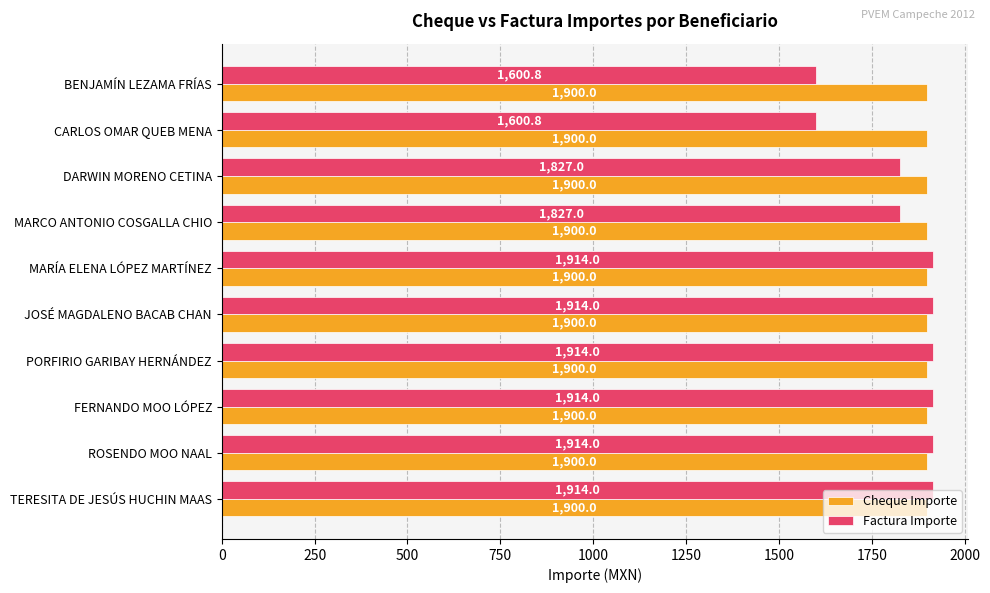

Is it true that Factura Importe equals 1914.0 at FERNANDO MOO LÓPEZ?

True